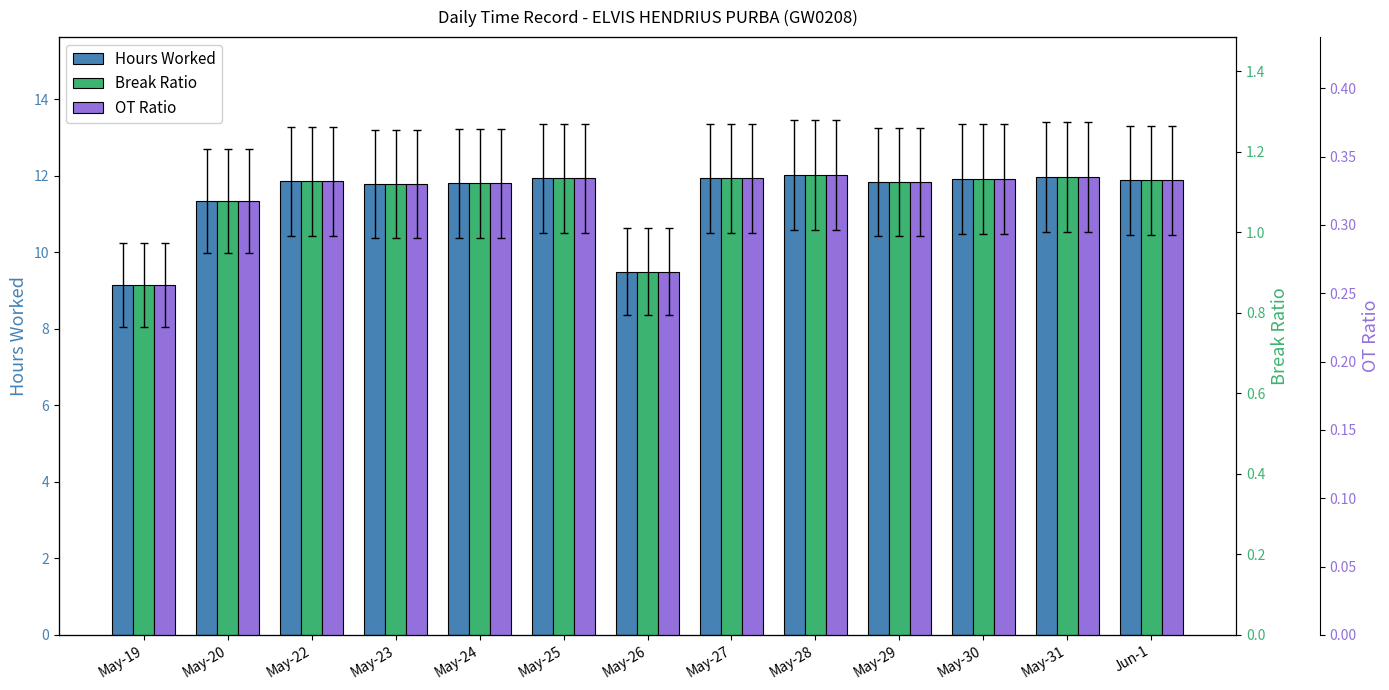

At which category is the sum across all series the highest?

May-28